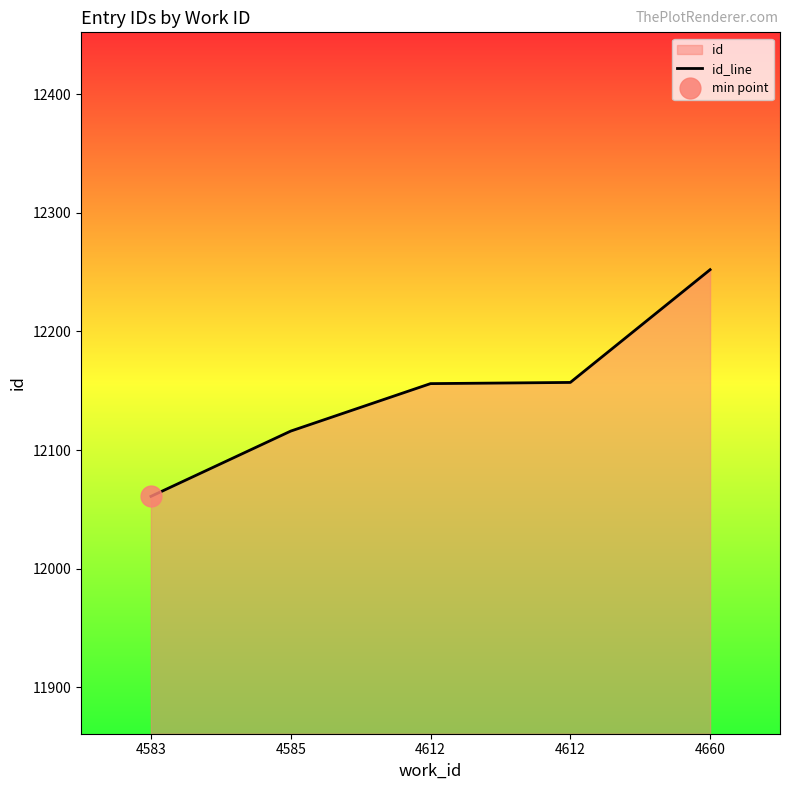

What is the maximum value shown in the chart?

12252